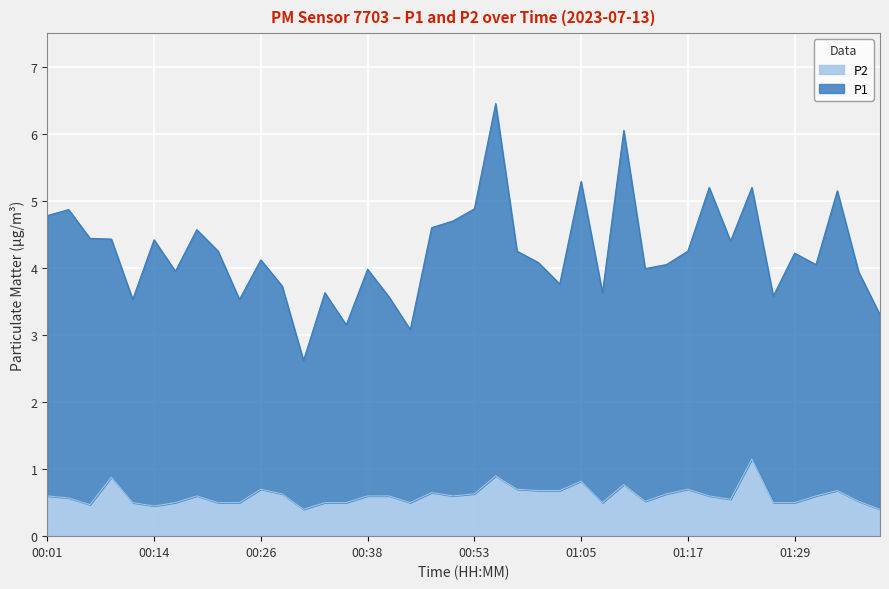

True or false: P2 and P1 cross at least once.

False